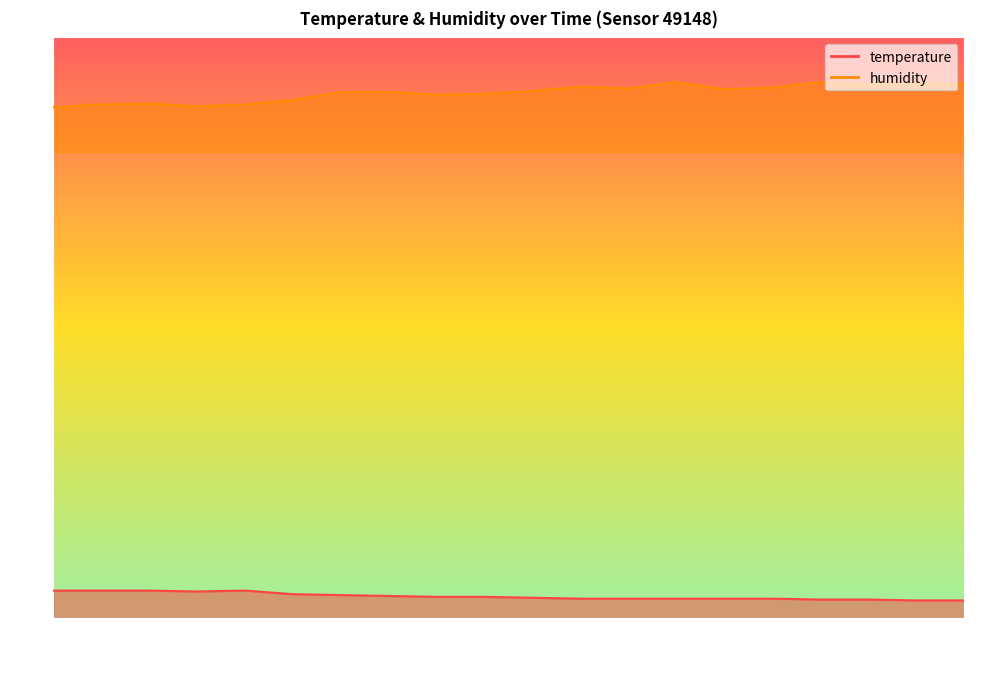

Count the number of categories in the chart.

20